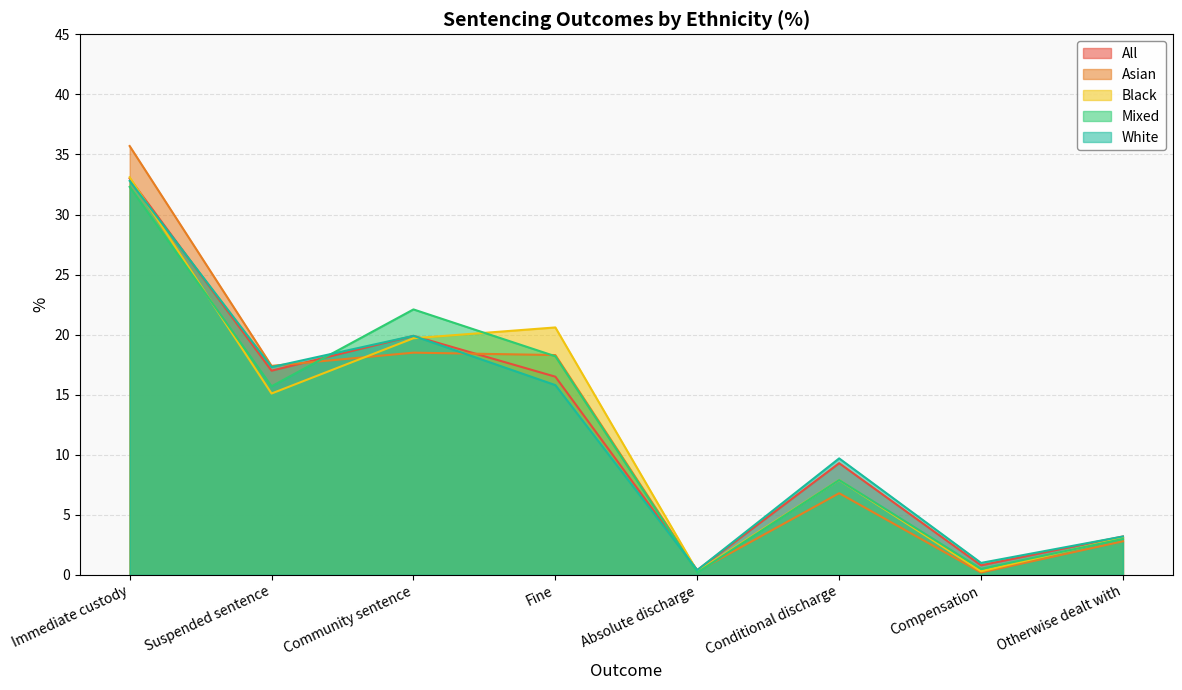

How many interior local valleys does the All series have?

3